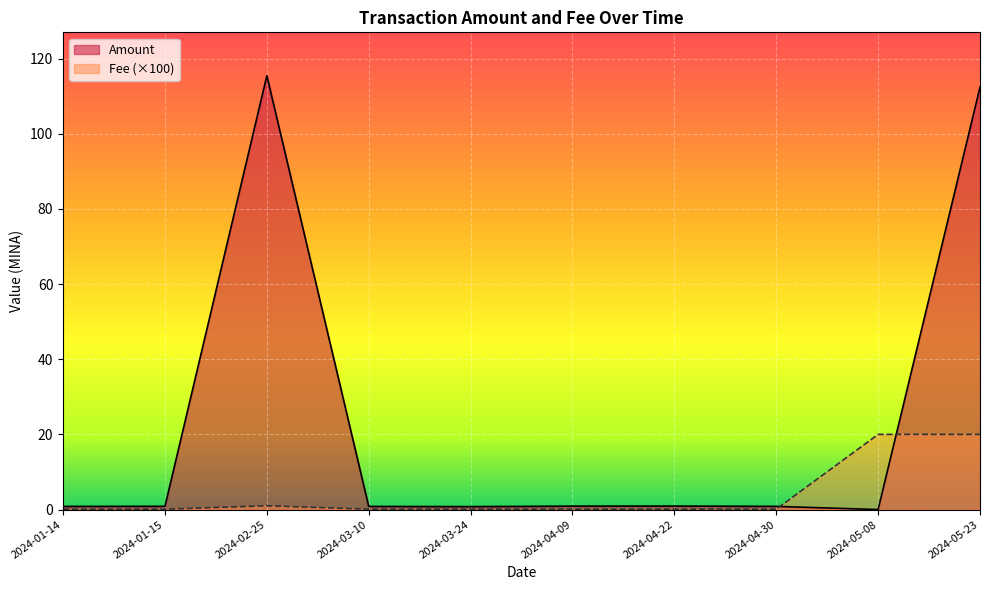

What are all the series names shown in the legend?

Amount, Fee (×100)